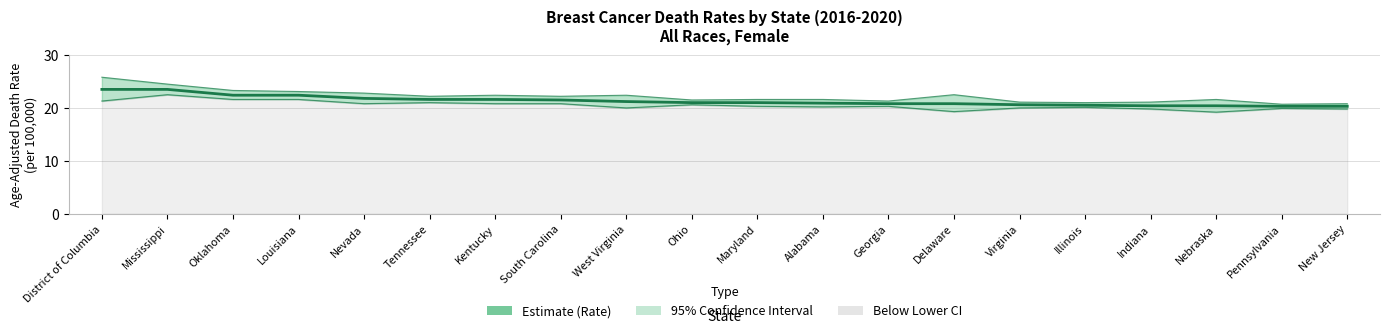

Is it true that Lower CI equals 31.5 at Louisiana?

False